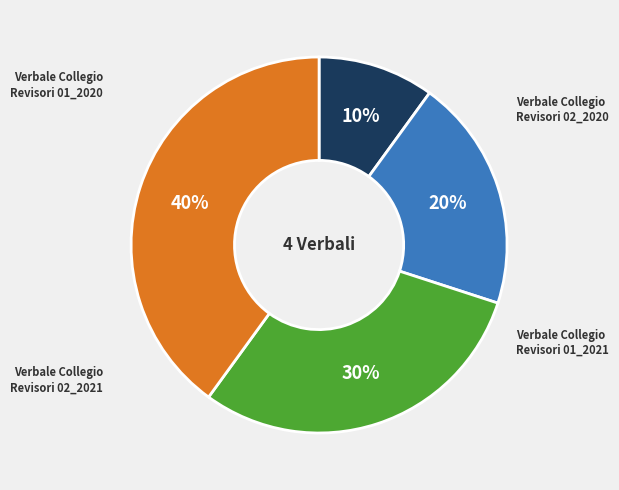

How many segments does this pie chart have?

4